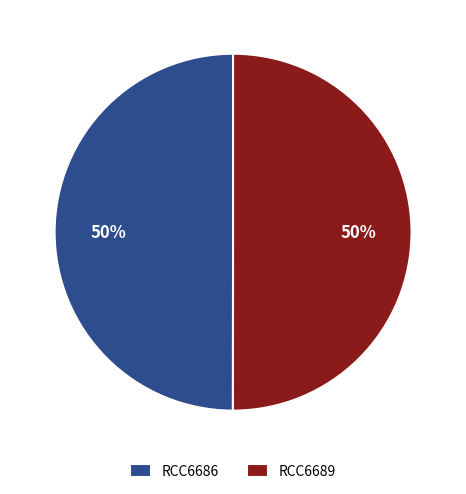

What is the ratio of the value at RCC6689 to the value at RCC6686?

1.0